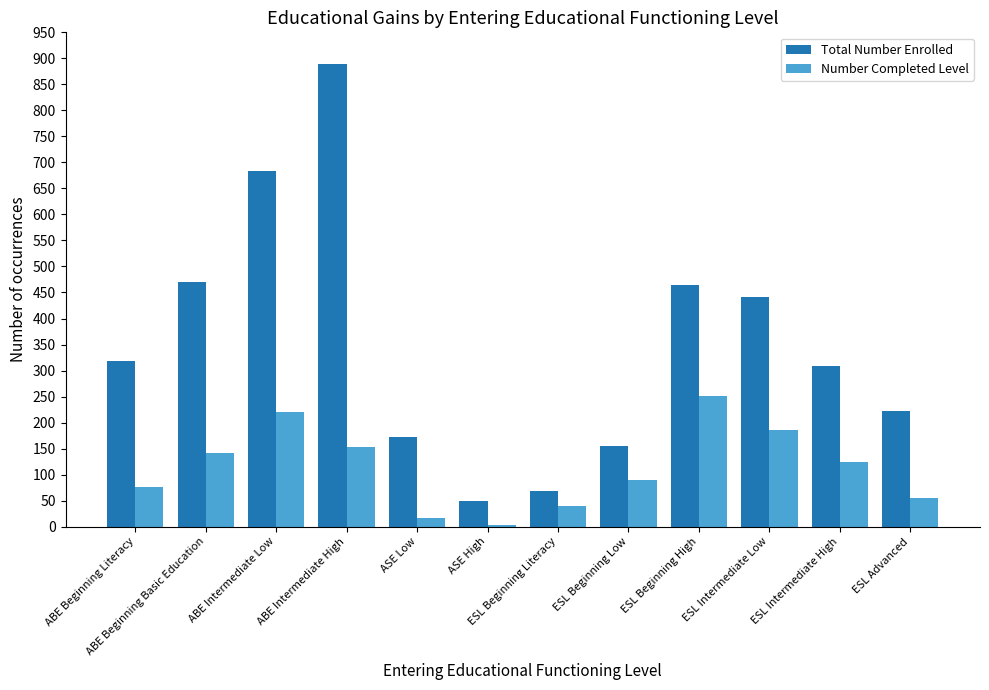

What position from the right is ABE Intermediate High?

9